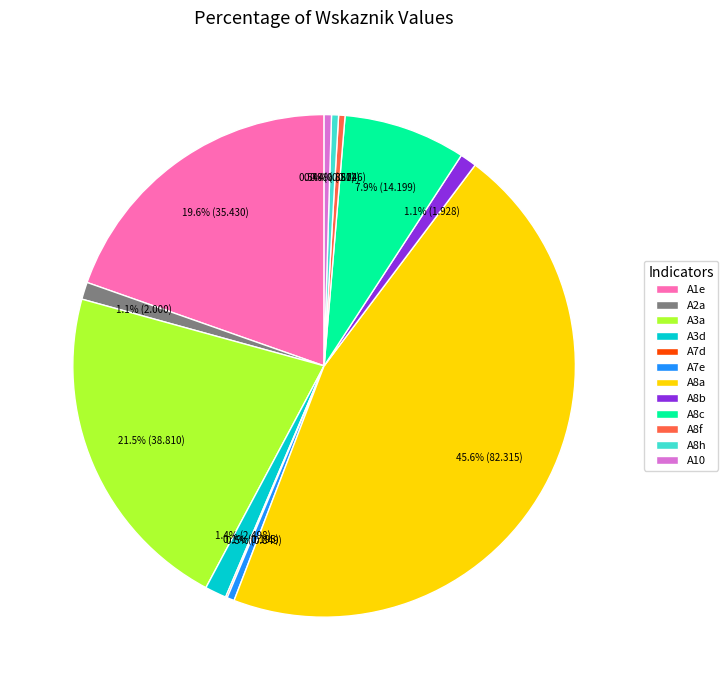

What is the total percentage of A3d and A1e?

21.0%